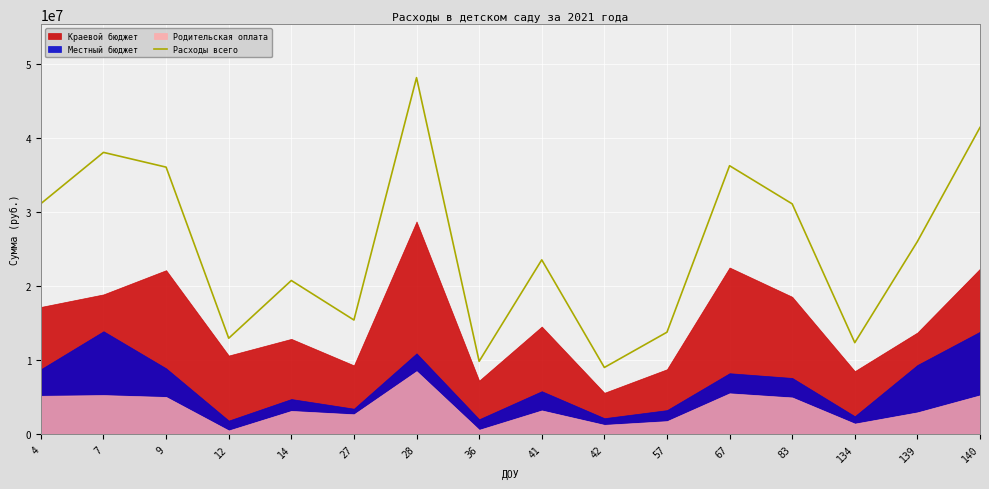

What is the sum of all values?

406242181